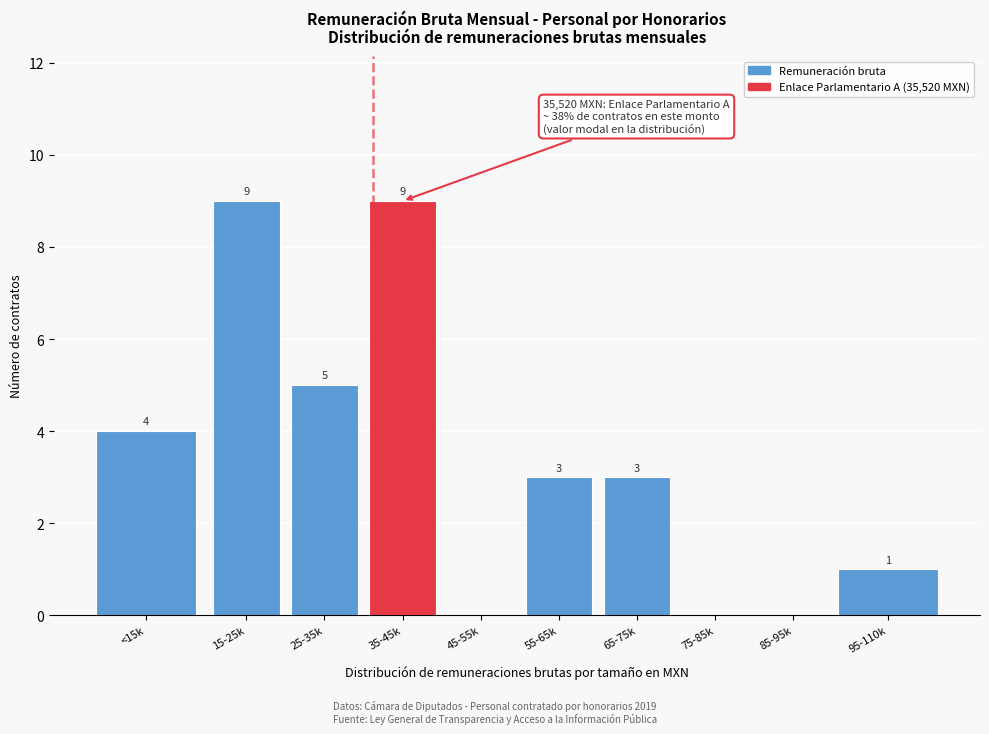

Reading left to right, what are all the values shown in this chart?

<15k=4	15-25k=9	25-35k=5	35-45k=9	45-55k=0	55-65k=3	65-75k=3	75-85k=0	85-95k=0	95-110k=1